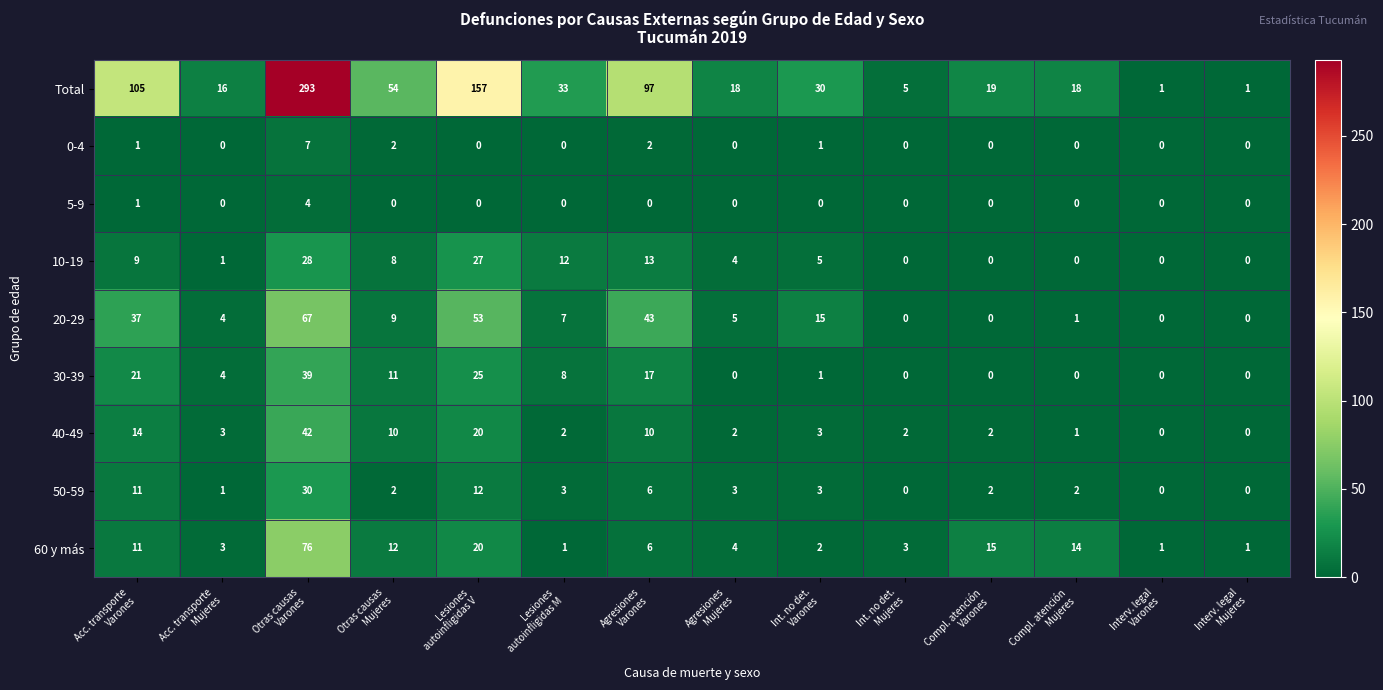

List the series in order of their peak value, lowest first.

5-9, 0-4, 10-19, 50-59, 30-39, 40-49, 20-29, 60 y más, Total